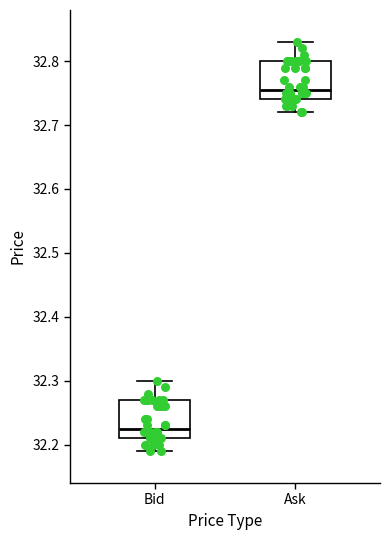

Which box has the lowest median line?

Bid